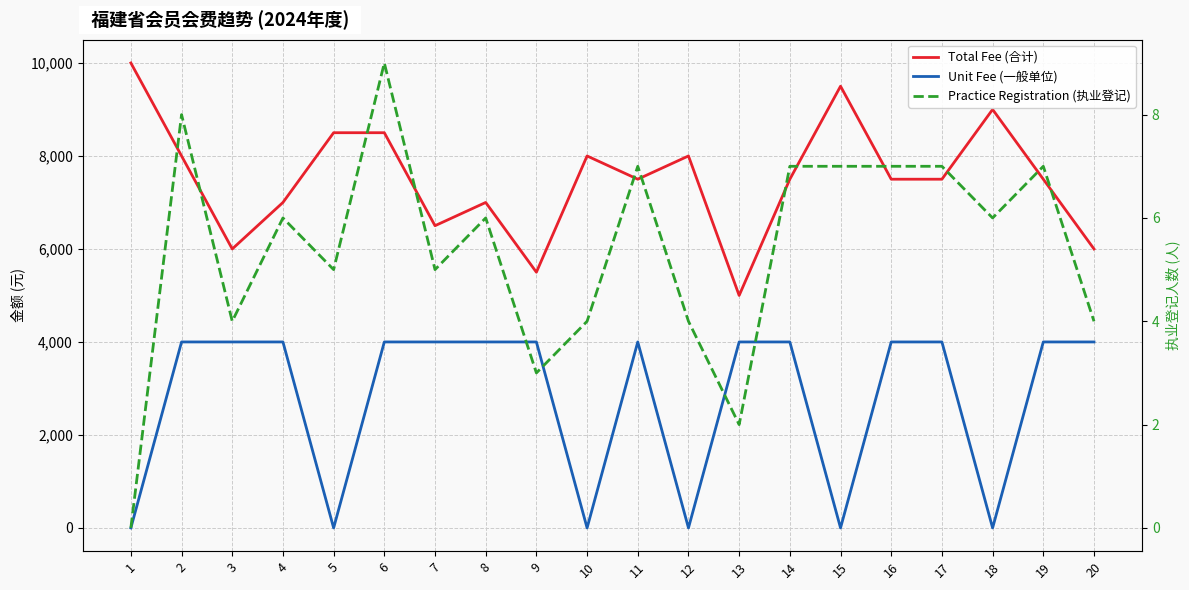

True or false: Practice Registration (执业登记) has a value of 7 at 3.

False